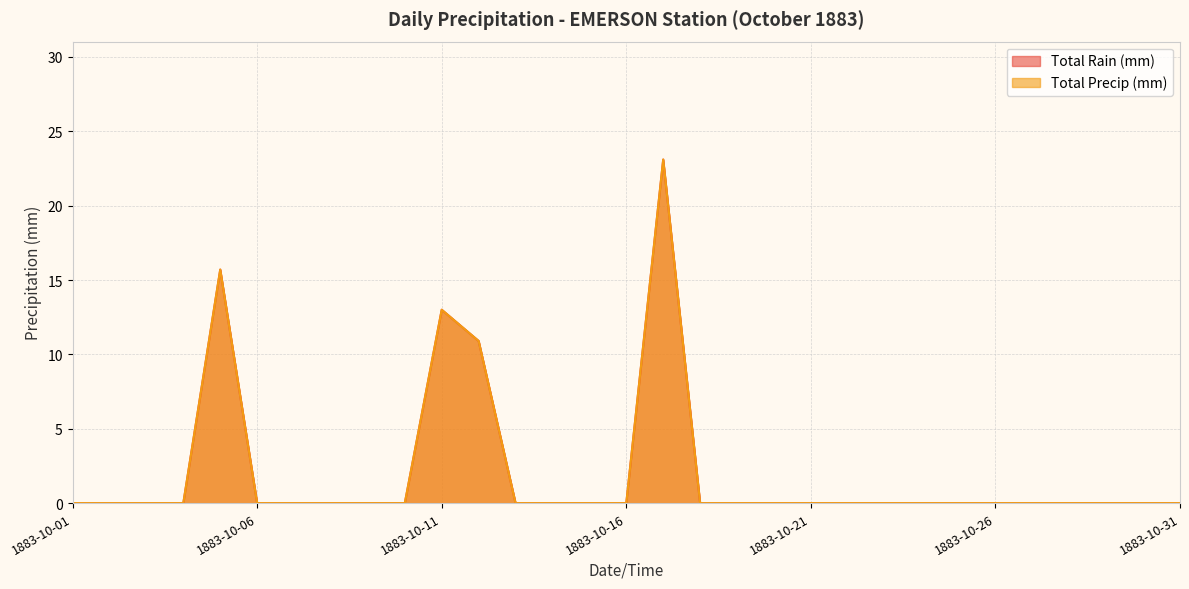

Reading left to right, transcribe all the data shown in this chart.

Total Rain (mm): 0.0	0.0	0.0	0.0	15.7	0.0	0.0	0.0	0.0	0.0	13.0	10.9	0.0	0.0	0.0	0.0	23.1	0.0	0.0	0.0	0.0	0.0	0.0	0.0	0.0	0.0	0.0	0.0	0.0	0.0	0.0
Total Precip (mm): 0.0	0.0	0.0	0.0	15.7	0.0	0.0	0.0	0.0	0.0	13.0	10.9	0.0	0.0	0.0	0.0	23.1	0.0	0.0	0.0	0.0	0.0	0.0	0.0	0.0	0.0	0.0	0.0	0.0	0.0	0.0